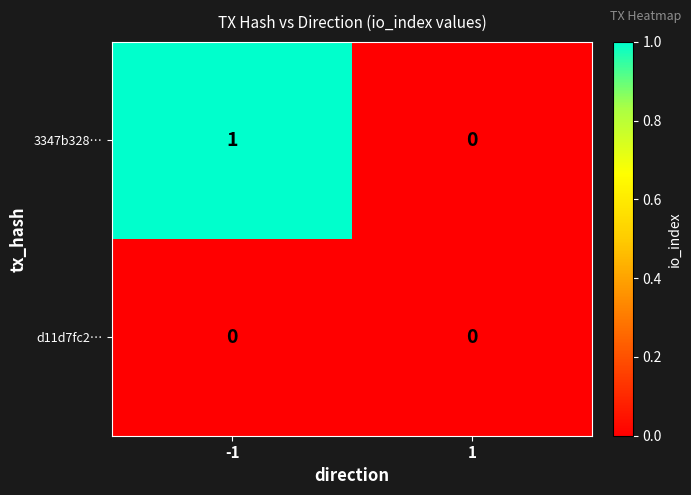

Reading right to left, transcribe all the data shown in this chart.

3347b328…: 1=0	-1=1
d11d7fc2…: 1=0	-1=0